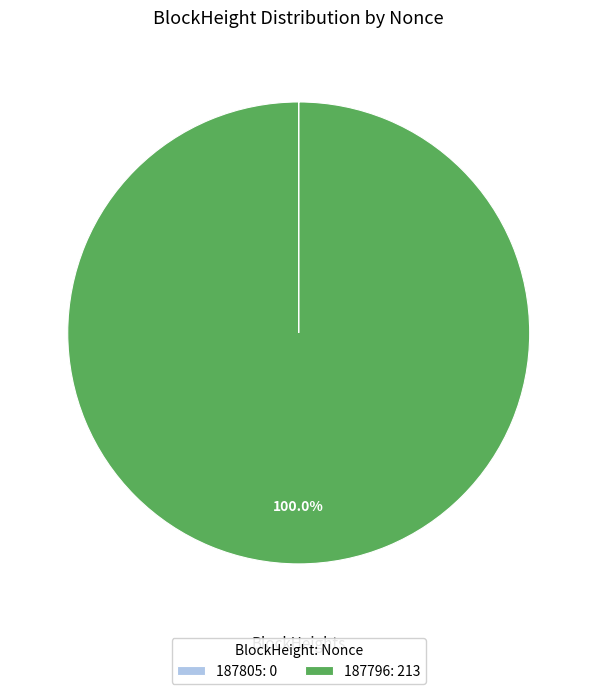

Which slice is the largest?

187796